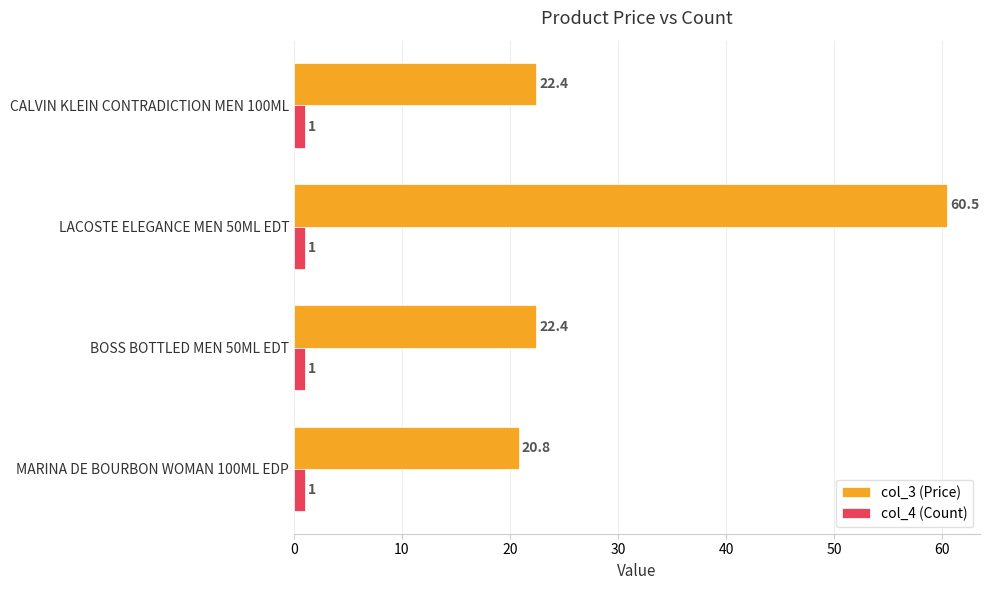

Rank the series by their average value, from lowest to highest.

col_4 (Count), col_3 (Price)